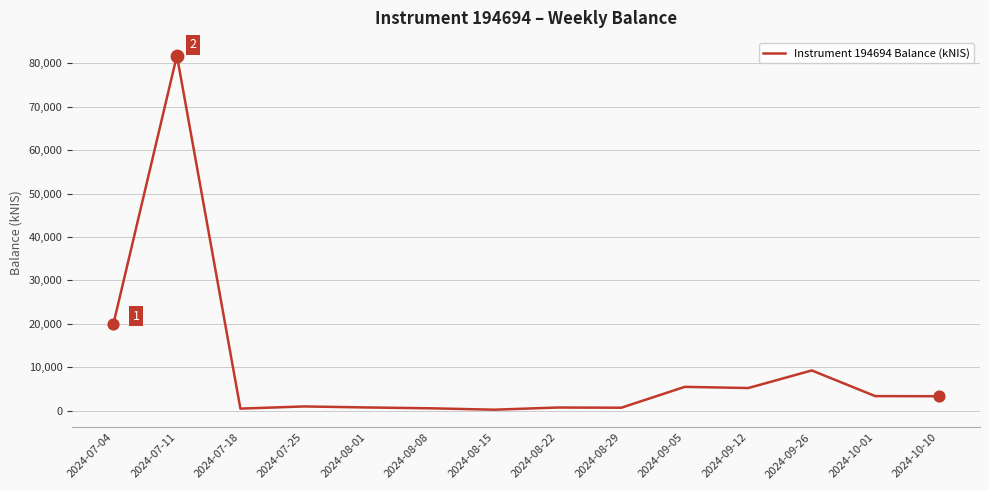

What is the ratio of the value at 2024-08-29 to the value at 2024-09-05?

0.1